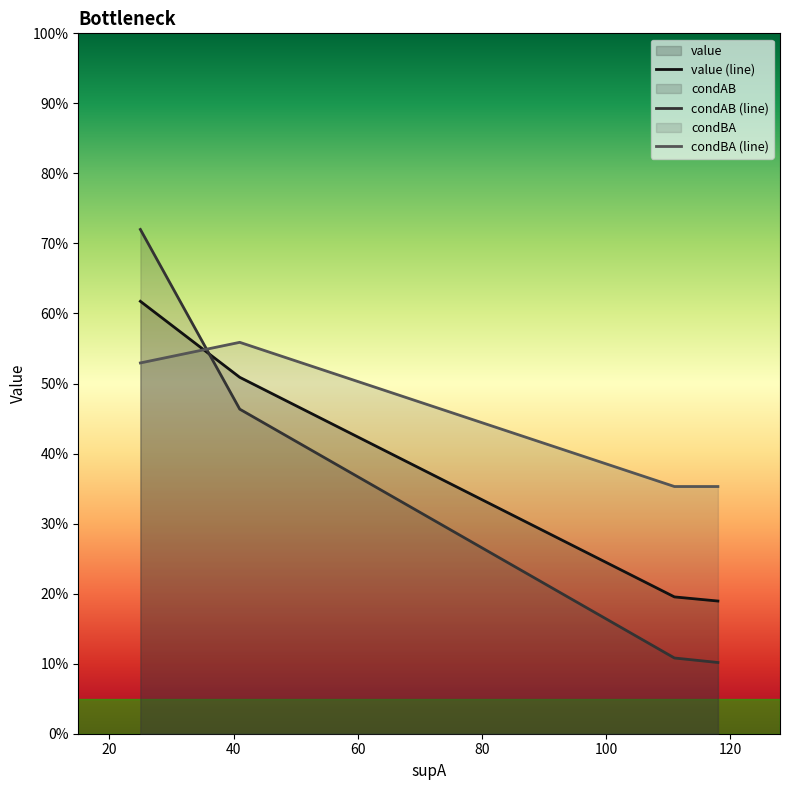

Between 100 and 120, which is larger?

100